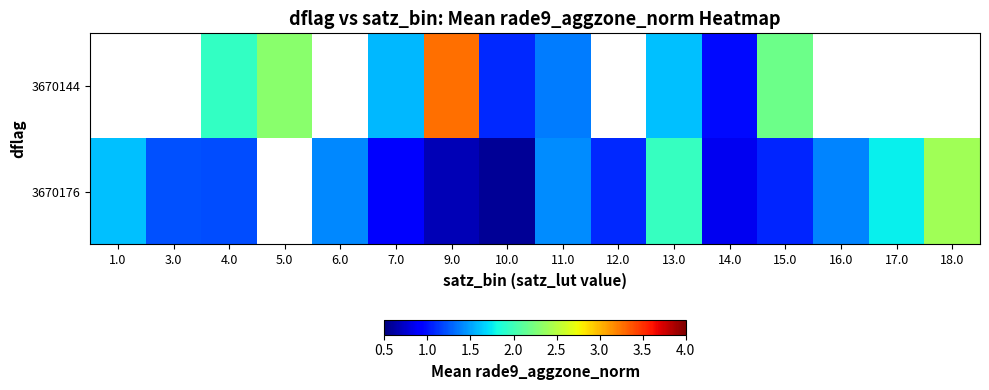

True or false: 3670176 has a value of 0.4 at 15.0.

False